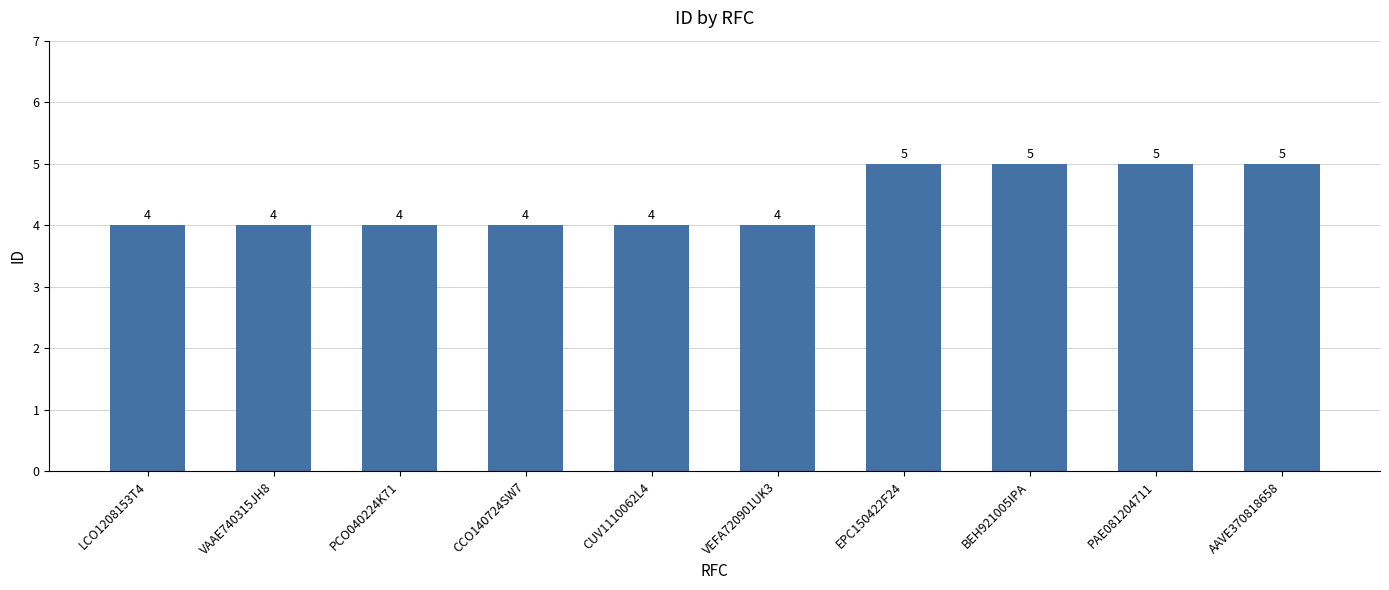

Reading left to right, list all the values displayed in this chart.

LCO1208153T4=4	VAAE740315JH8=4	PCO040224K71=4	CCO140724SW7=4	CUV1110062L4=4	VEFA720901UK3=4	EPC150422F24=5	BEH921005IPA=5	PAE081204711=5	AAVE370818658=5